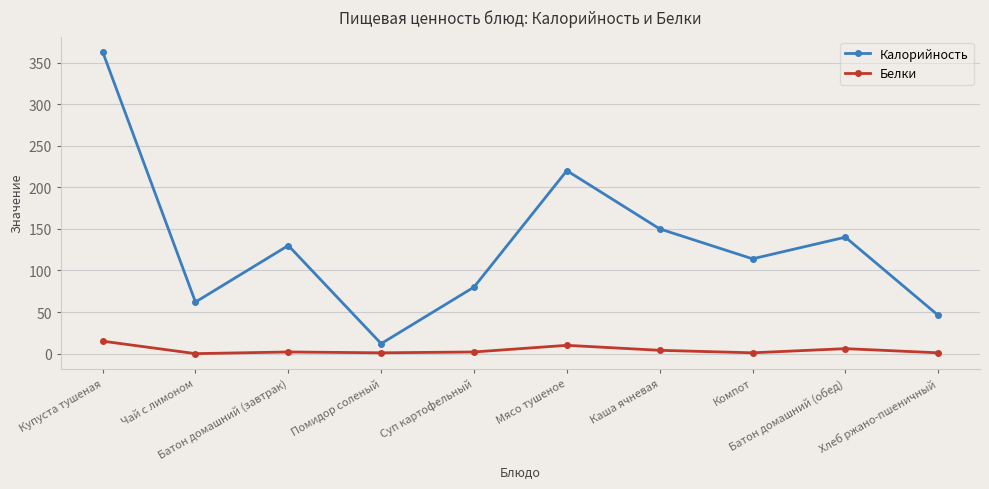

At how many categories does at least one series exceed 247?

1